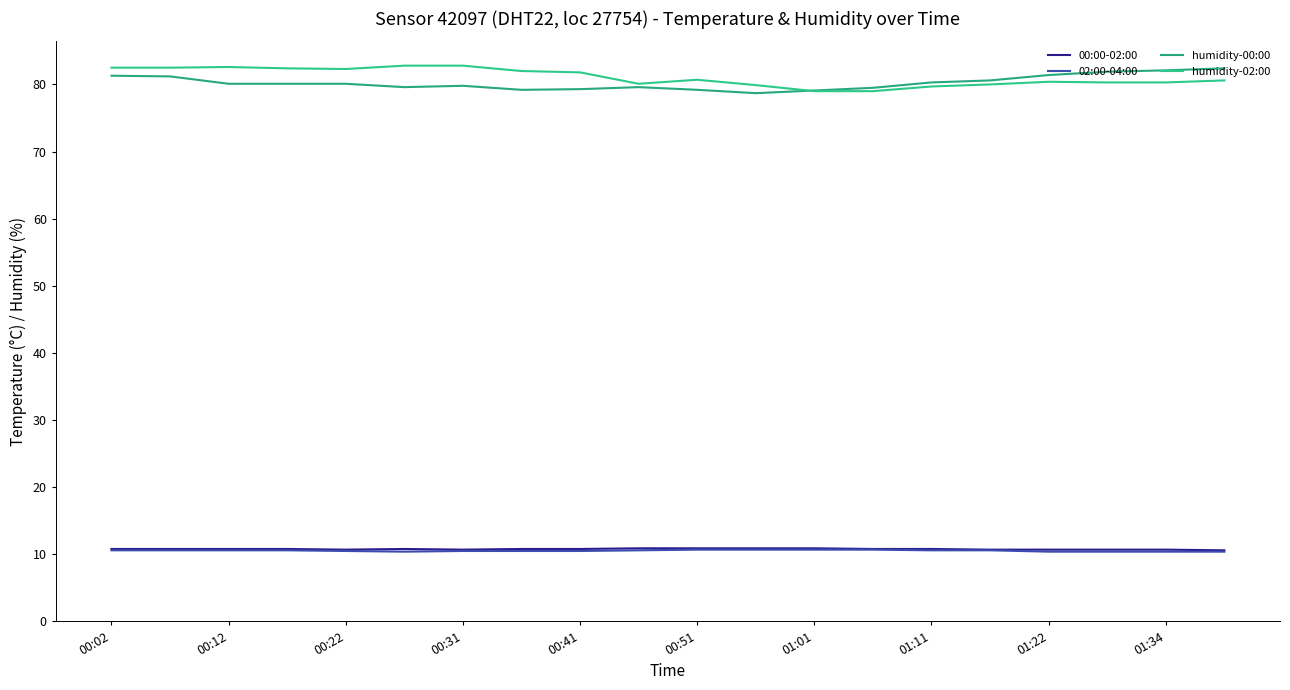

Where is 00:00-02:00 nearest to the value 10?

19